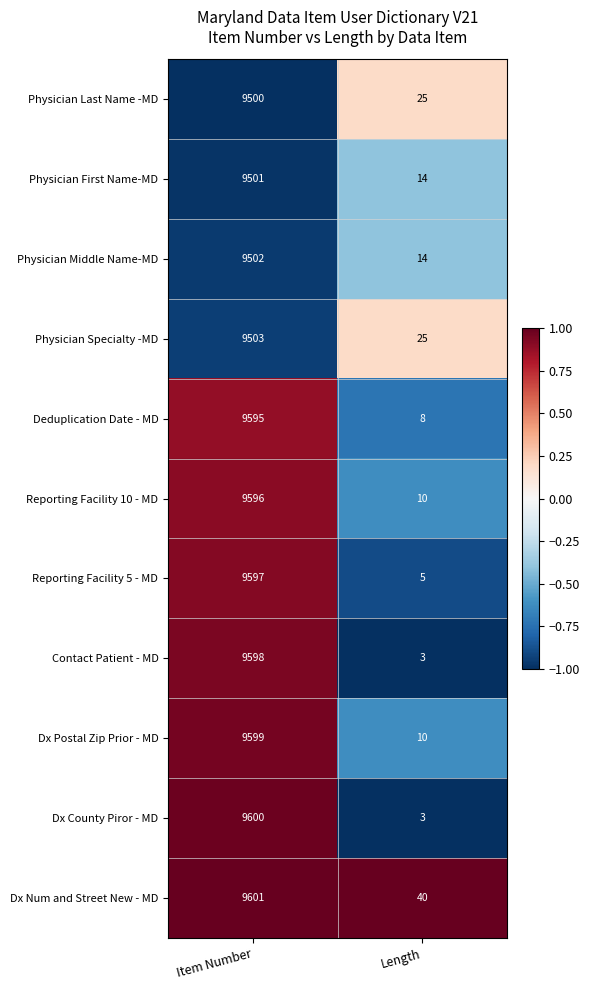

How many data points does each series have?

2